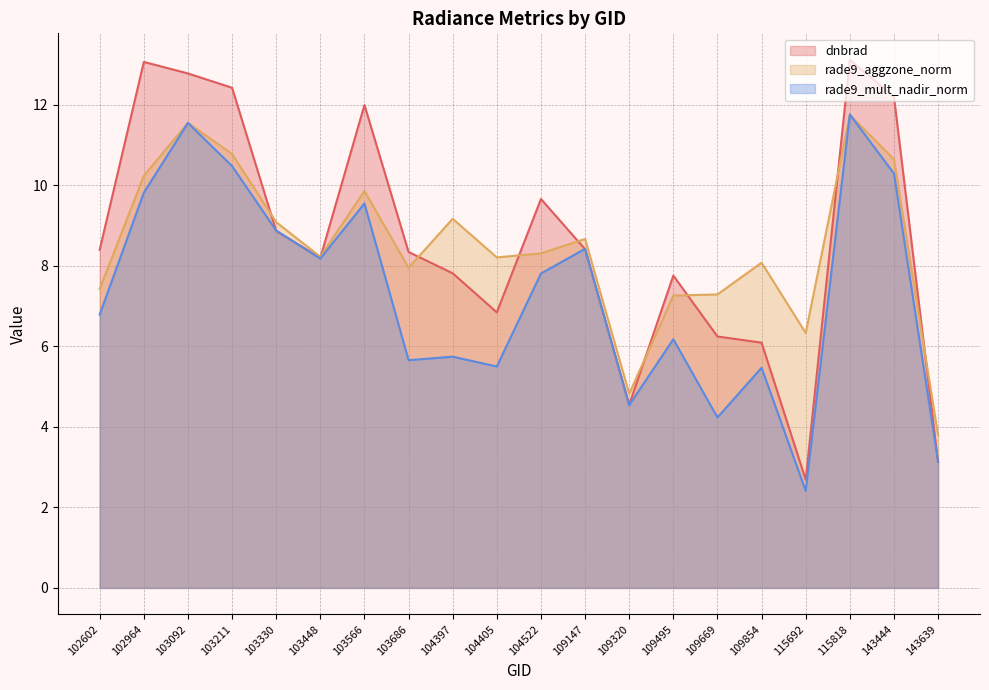

After their last crossing, which series has the higher values: rade9_mult_nadir_norm or dnbrad?

rade9_mult_nadir_norm